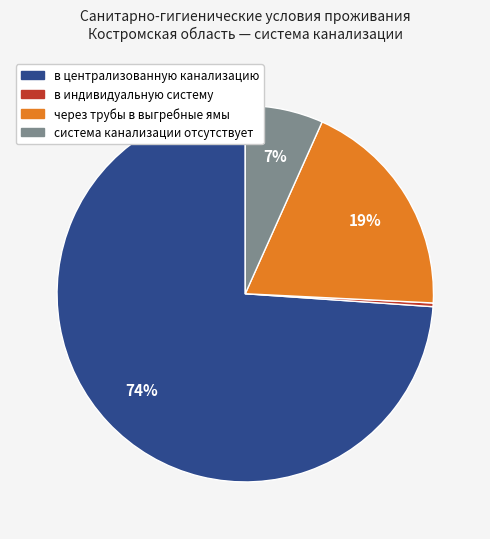

Is there any slice that represents more than half of the pie?

Yes